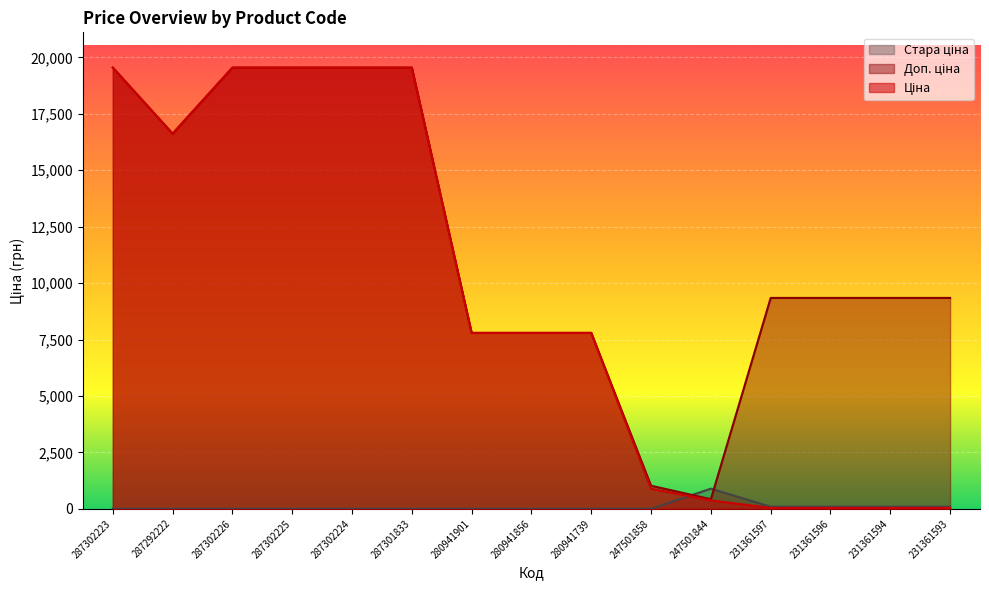

Which series has the largest range (max minus min)?

Ціна